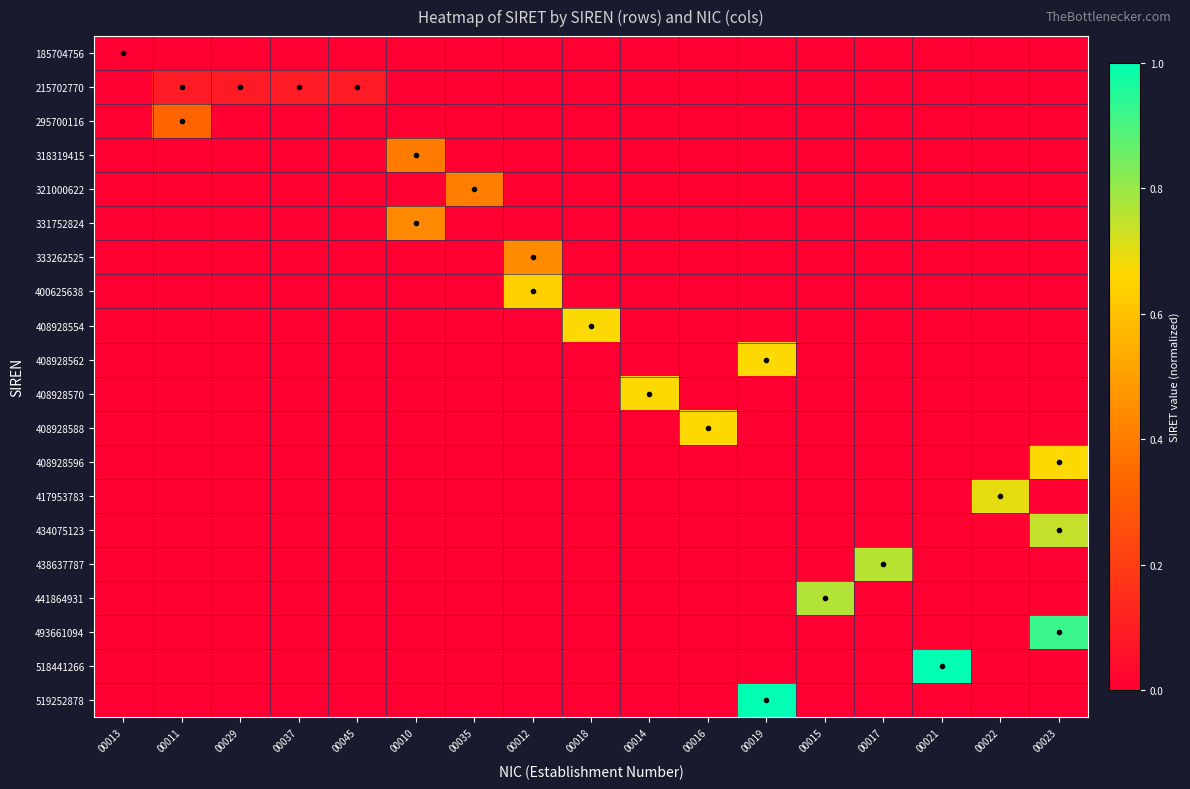

Between 00013 and 00035, which series saw the biggest shift?

321000622